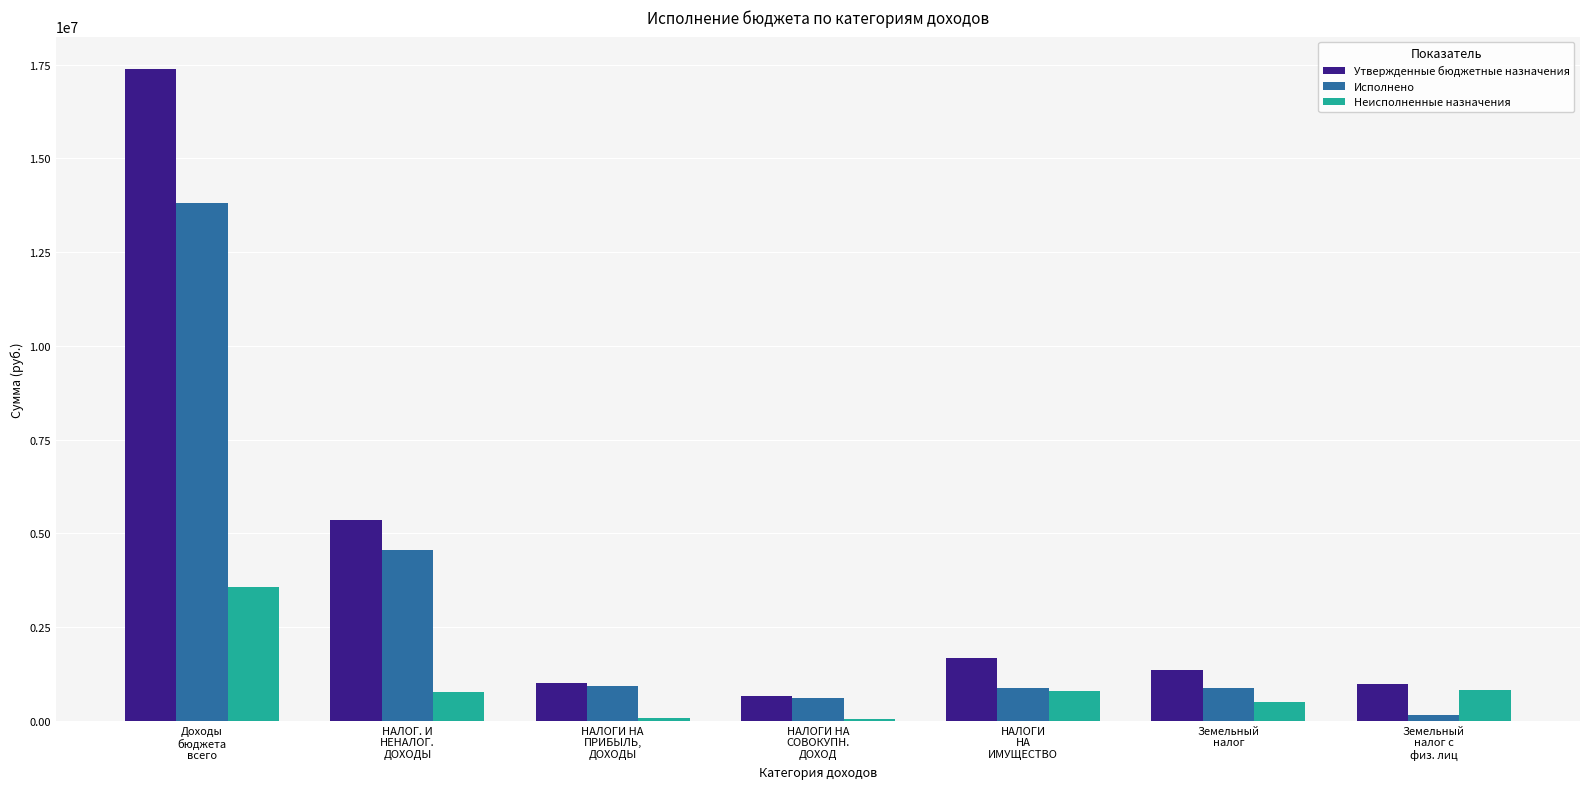

What is the highest value of the Неисполненные назначения series?

3556733.8